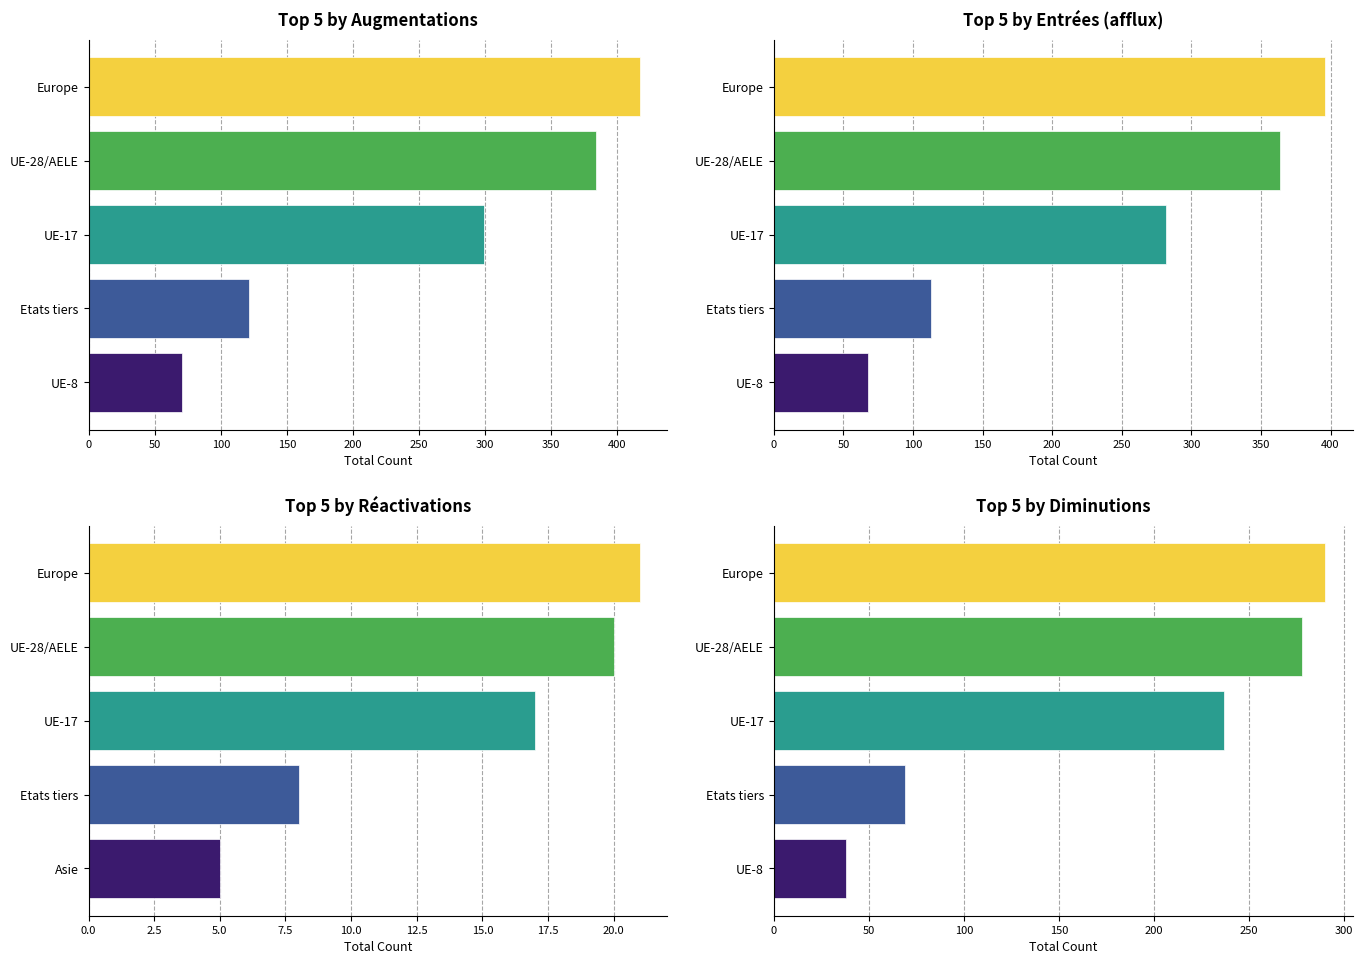

What is the difference between the highest and lowest values at UE-17?

282